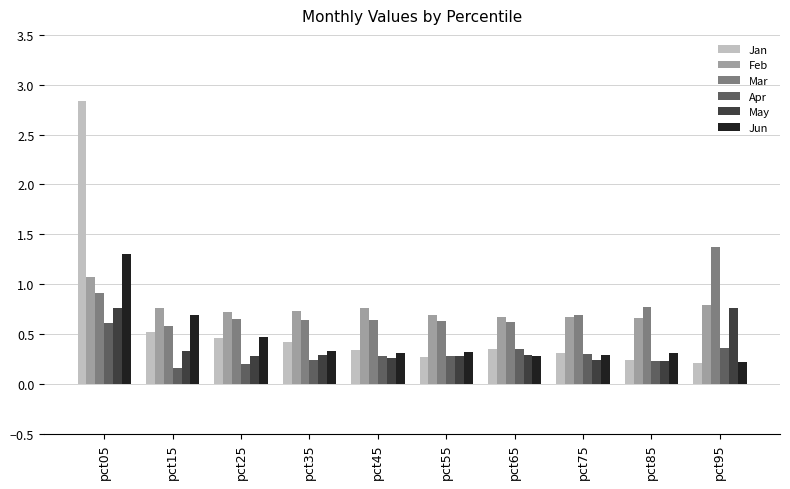

Which series has the widest spread of values?

Jan